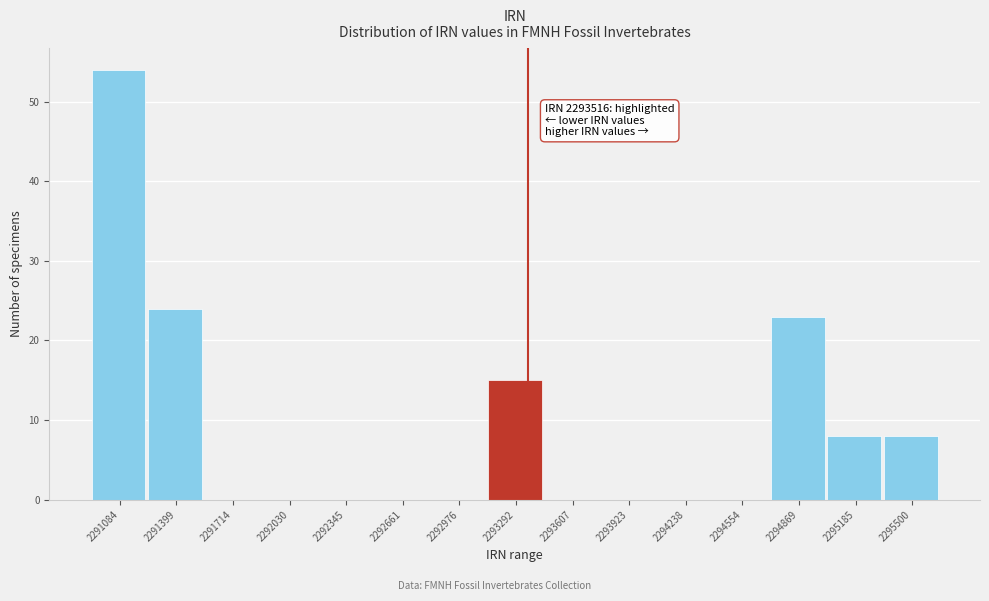

Reading left to right, what are all the values shown in this chart?

2291084=54	2291399=24	2291714=0	2292030=0	2292345=0	2292661=0	2292976=0	2293292=15	2293607=0	2293923=0	2294238=0	2294554=0	2294869=23	2295185=8	2295500=8